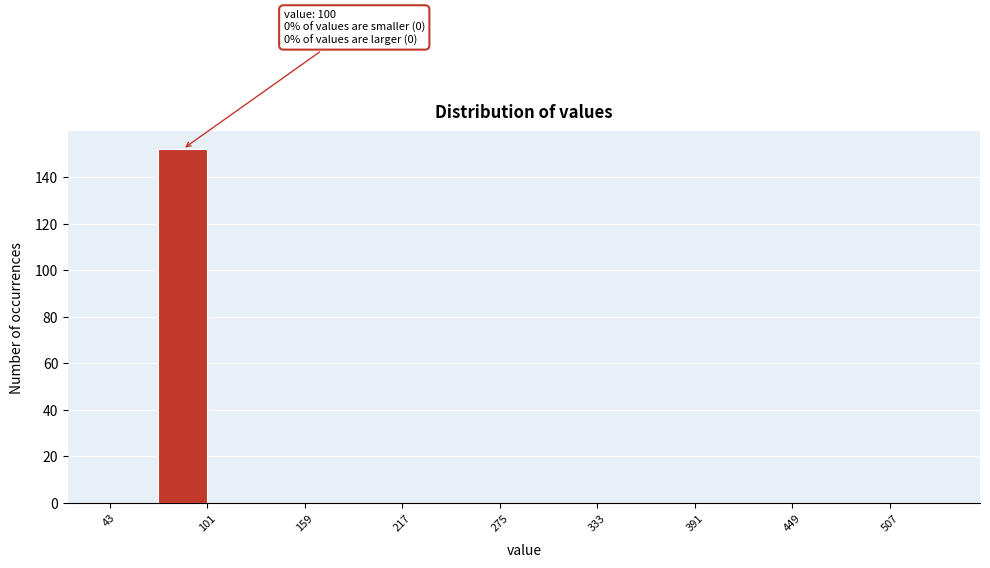

Around what value on the x-axis is the tallest bar? Give the approximate position of its centre, as read against the axis.

90